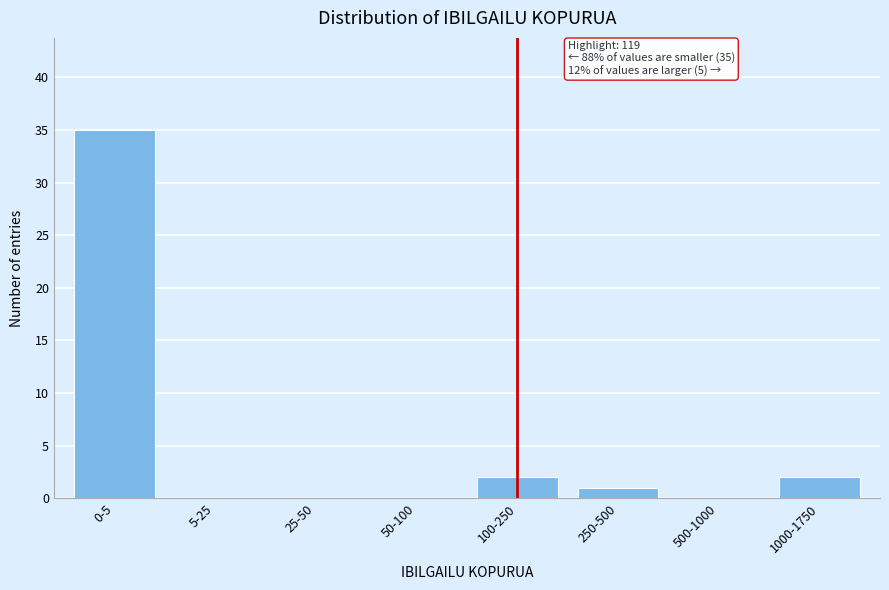

Reading left to right, what are all the values shown in this chart?

0-5=35	5-25=0	25-50=0	50-100=0	100-250=2	250-500=1	500-1000=0	1000-1750=2